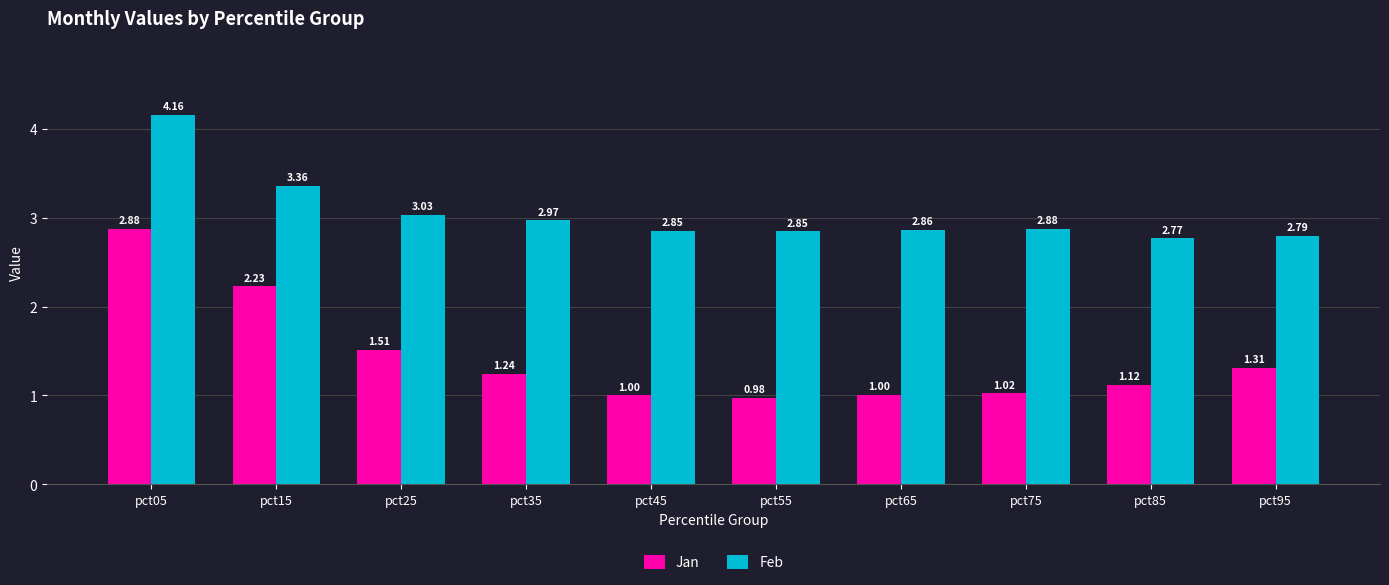

List the series in order of their peak value, lowest first.

Jan, Feb